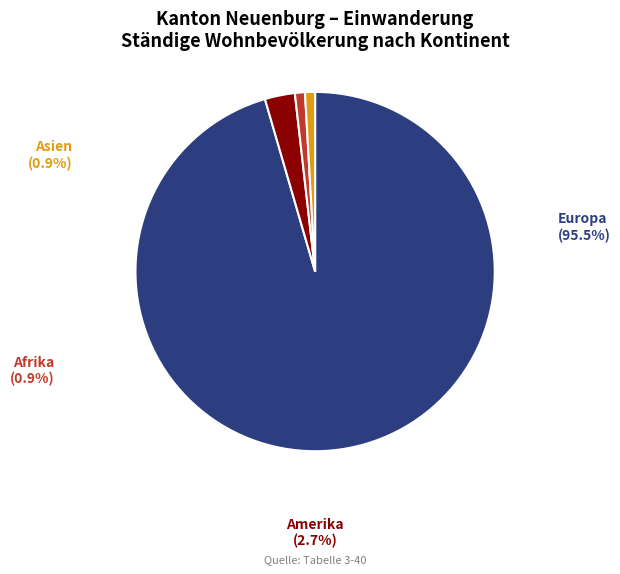

Is Europa the majority of the pie?

Yes